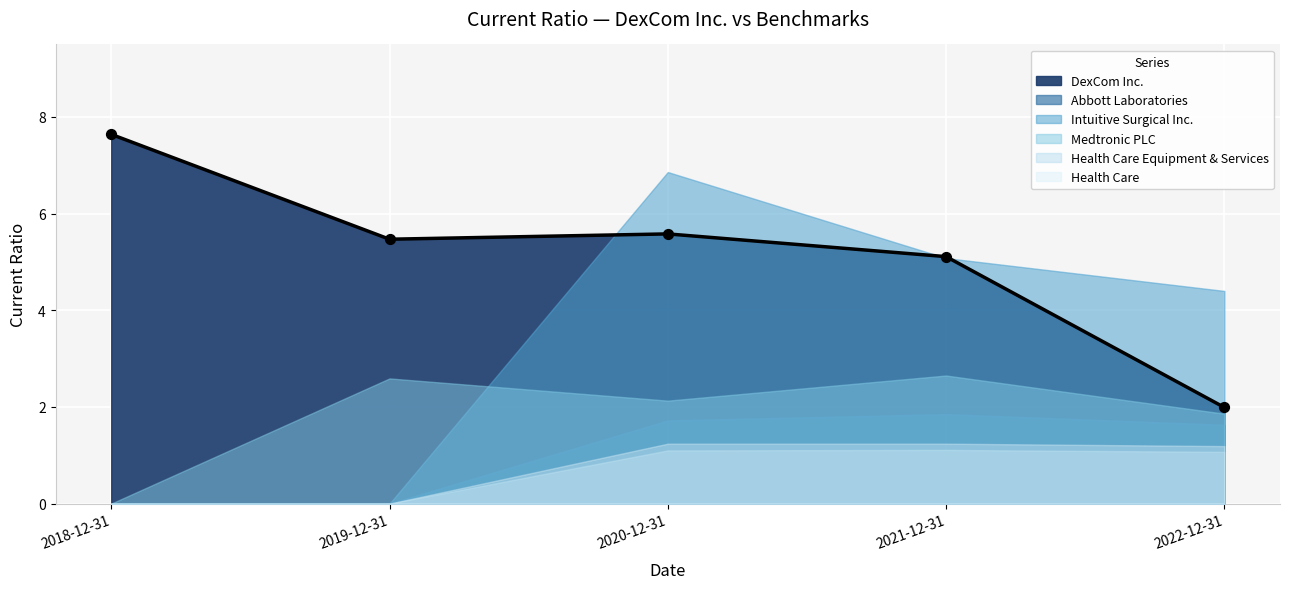

What are all the series names shown in the legend?

DexCom Inc., Abbott Laboratories, Intuitive Surgical Inc., Medtronic PLC, Health Care Equipment & Services, Health Care